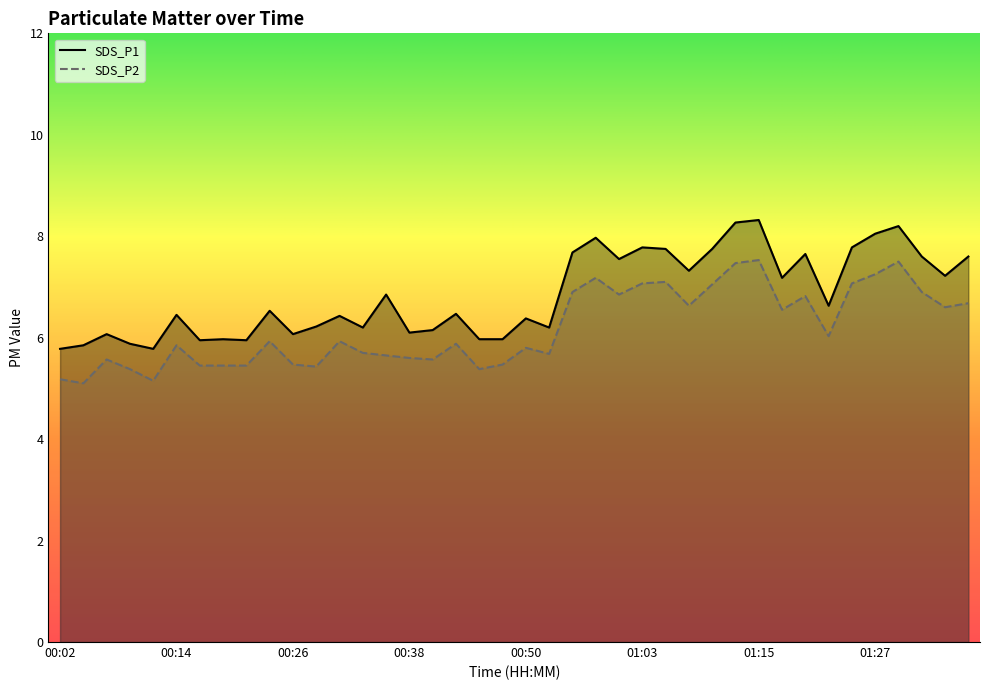

What are all the series names shown in the legend?

SDS_P1, SDS_P2